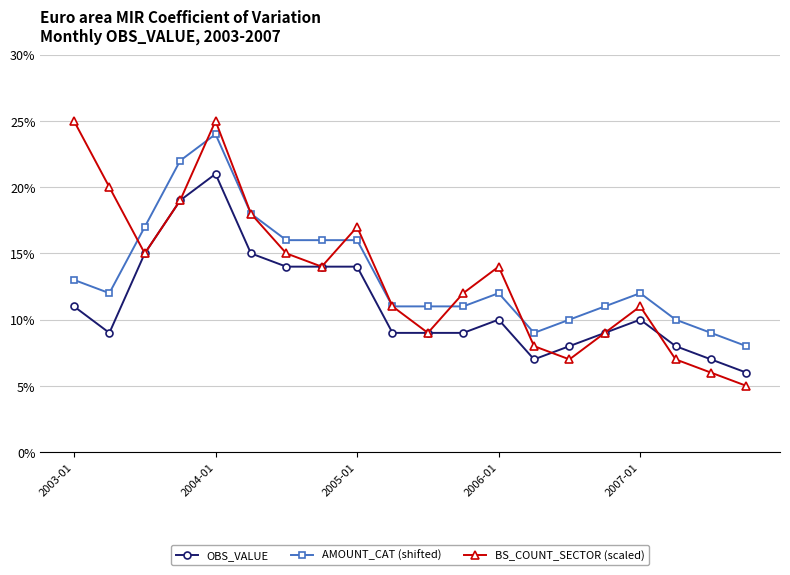

Is this an area chart (filled region under the line)?

No